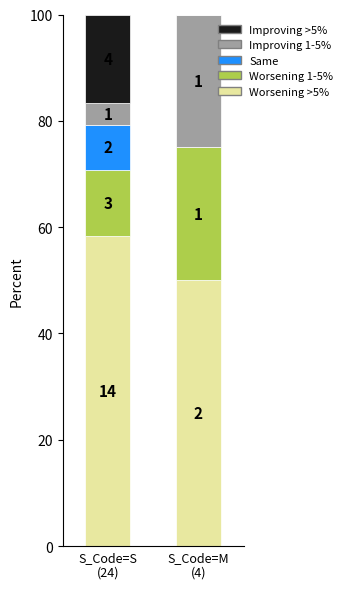

What are all the series names shown in the legend?

Improving >5%, Improving 1-5%, Same, Worsening 1-5%, Worsening >5%